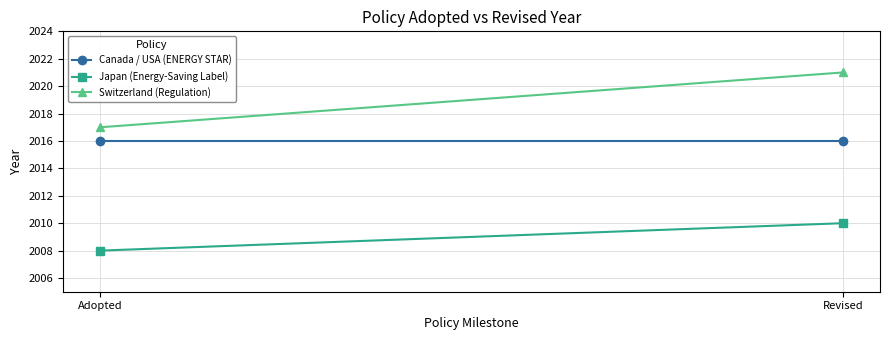

What is the sum of all Switzerland (Regulation) values?

4038